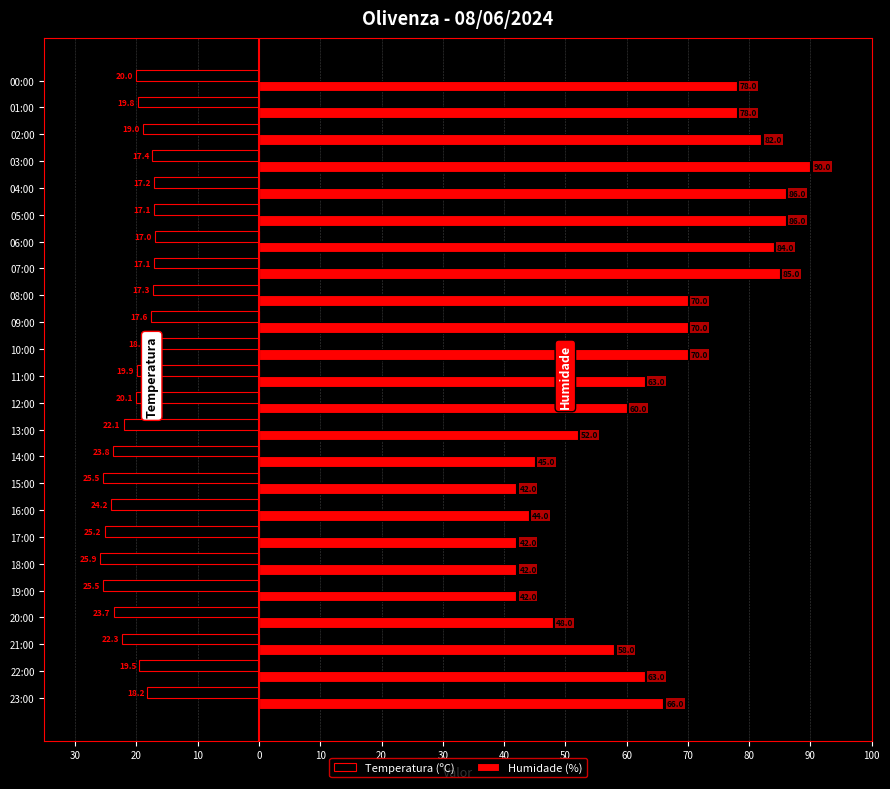

What are all the series names shown in the legend?

Temperatura (ºC), Humidade (%)